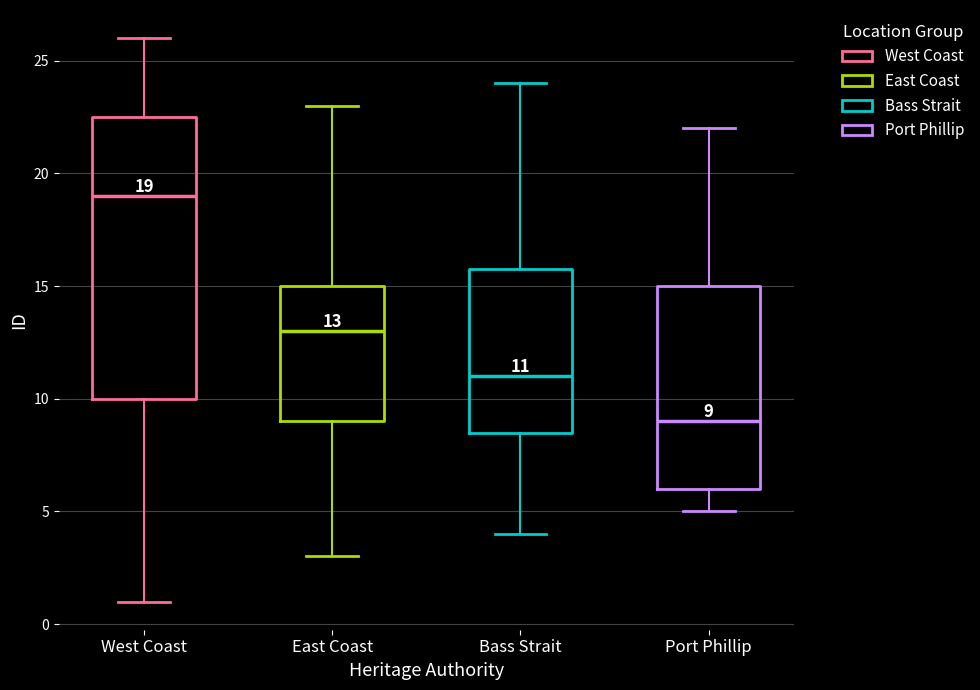

Comparing the boxes themselves (not the whiskers), which one is the tallest?

West Coast